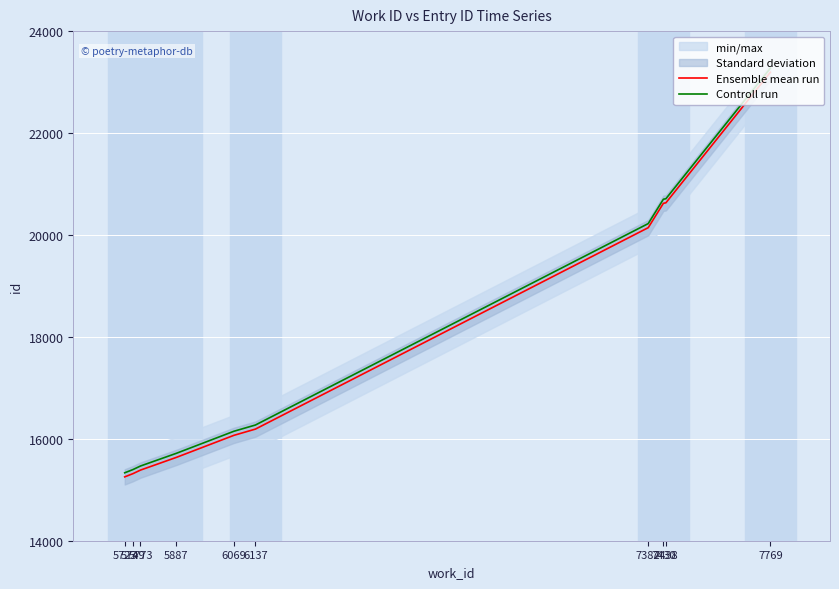

Is it true that Controll run equals 21391 at 5723?

False